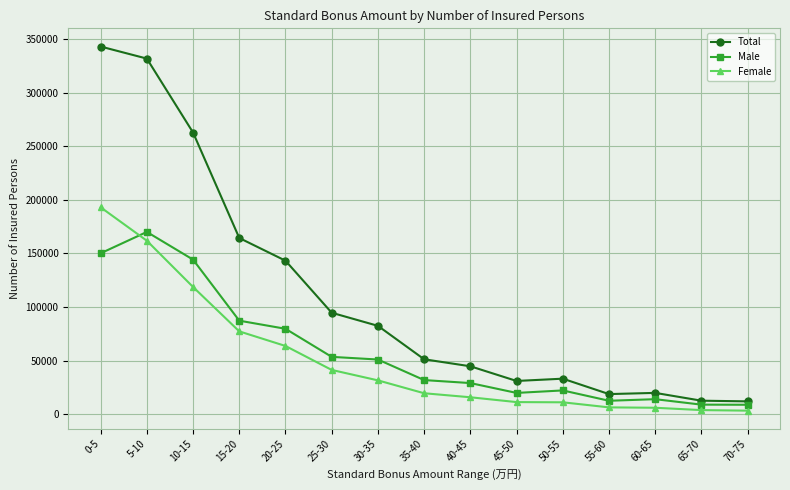

What is the greatest value displayed?

343165